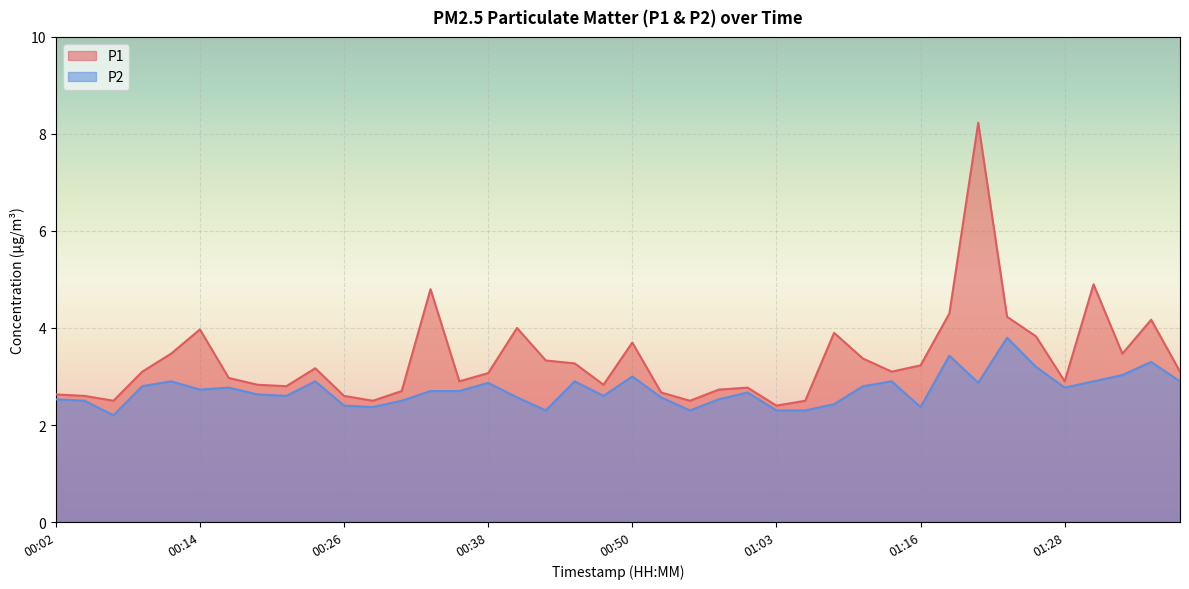

Reading left to right, extract all data points from this chart.

P1: 2.6	2.6	2.5	3.1	3.5	4.0	3.0	2.8	2.8	3.2	2.6	2.5	2.7	4.8	2.9	3.1	4.0	3.3	3.3	2.8	3.7	2.7	2.5	2.7	2.8	2.4	2.5	3.9	3.4	3.1	3.2	4.3	8.2	4.2	3.8	2.9	4.9	3.5	4.2	3.1
P2: 2.5	2.5	2.2	2.8	2.9	2.7	2.8	2.6	2.6	2.9	2.4	2.4	2.5	2.7	2.7	2.9	2.6	2.3	2.9	2.6	3.0	2.6	2.3	2.5	2.7	2.3	2.3	2.4	2.8	2.9	2.4	3.4	2.9	3.8	3.2	2.8	2.9	3.0	3.3	2.9